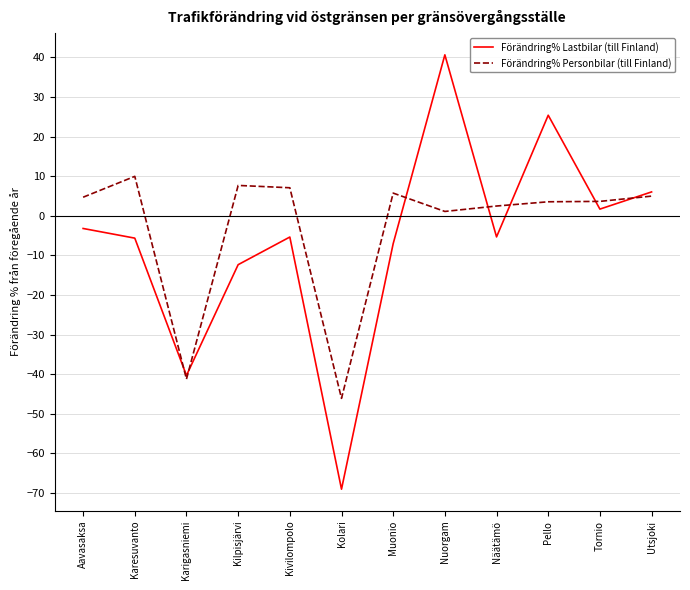

Which series has the widest spread of values?

Förändring% Lastbilar (till Finland)